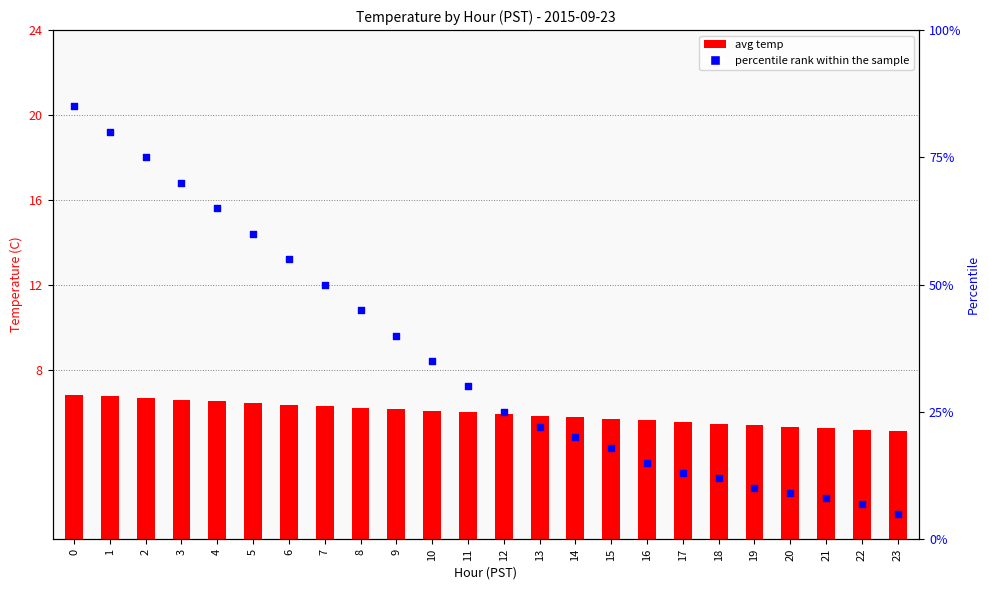

Which series contains the highest Y value?

percentile rank within the sample